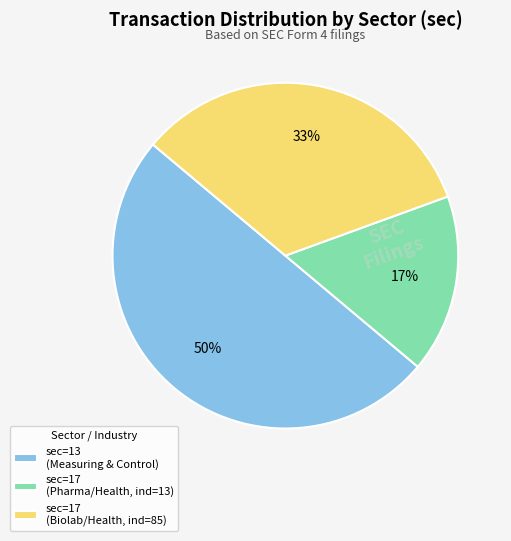

Which slice is the smallest?

sec=17 (Pharma/Health, ind=13)